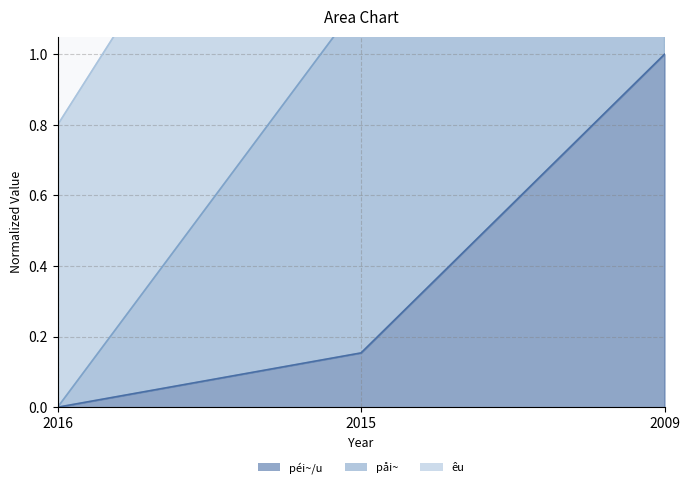

Is it true that péi~/u equals 1.0 at 2009?

True